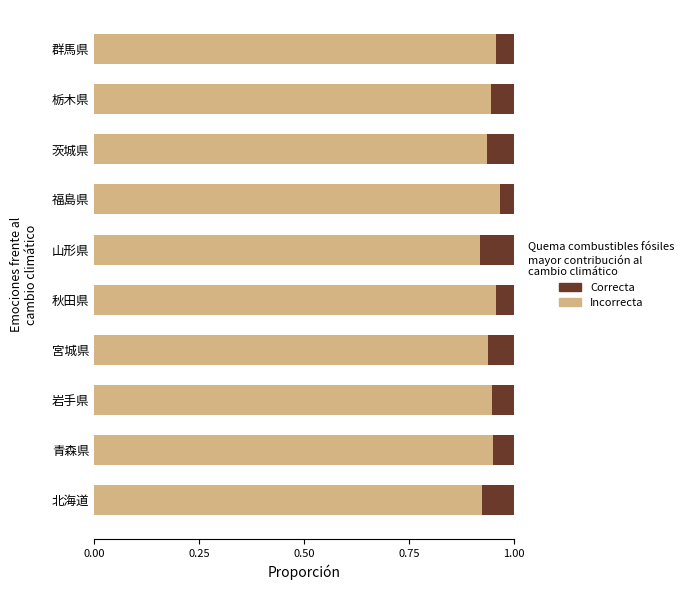

How many Incorrecta values are between 0 and 1?

10